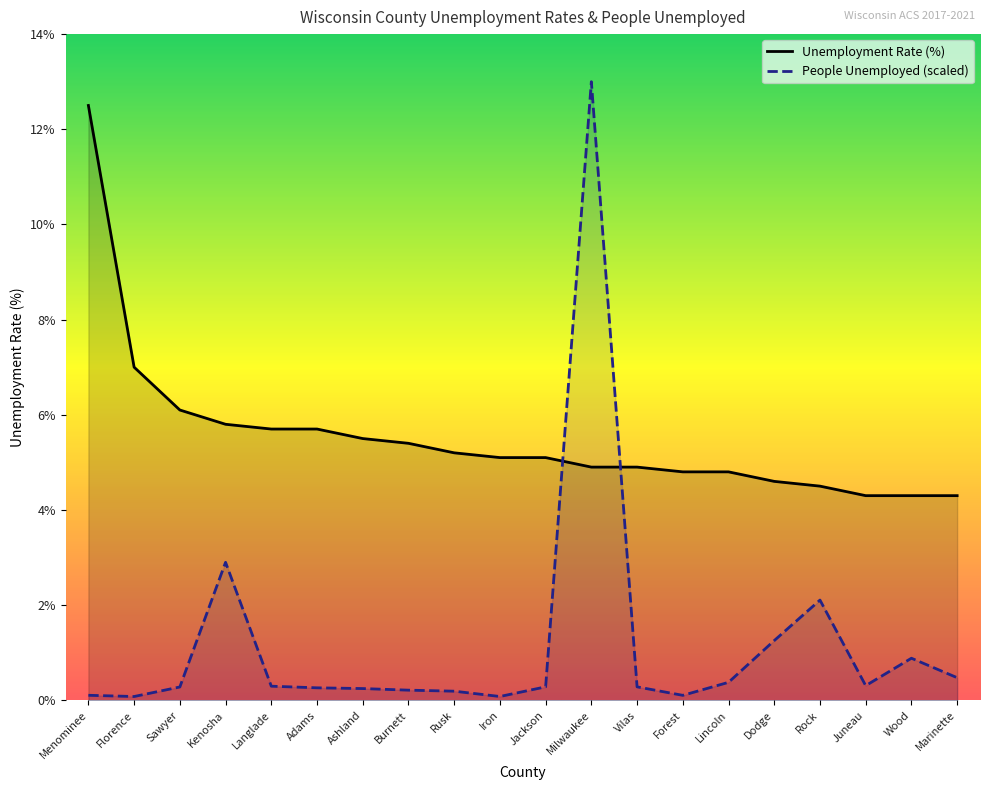

What is the maximum value shown in the chart?

13.0